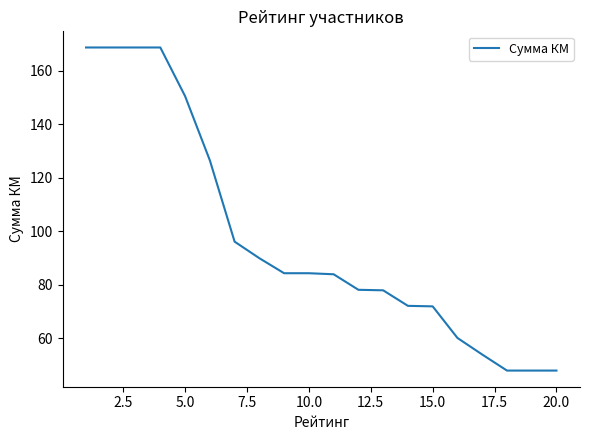

What is the greatest value displayed?

168.8